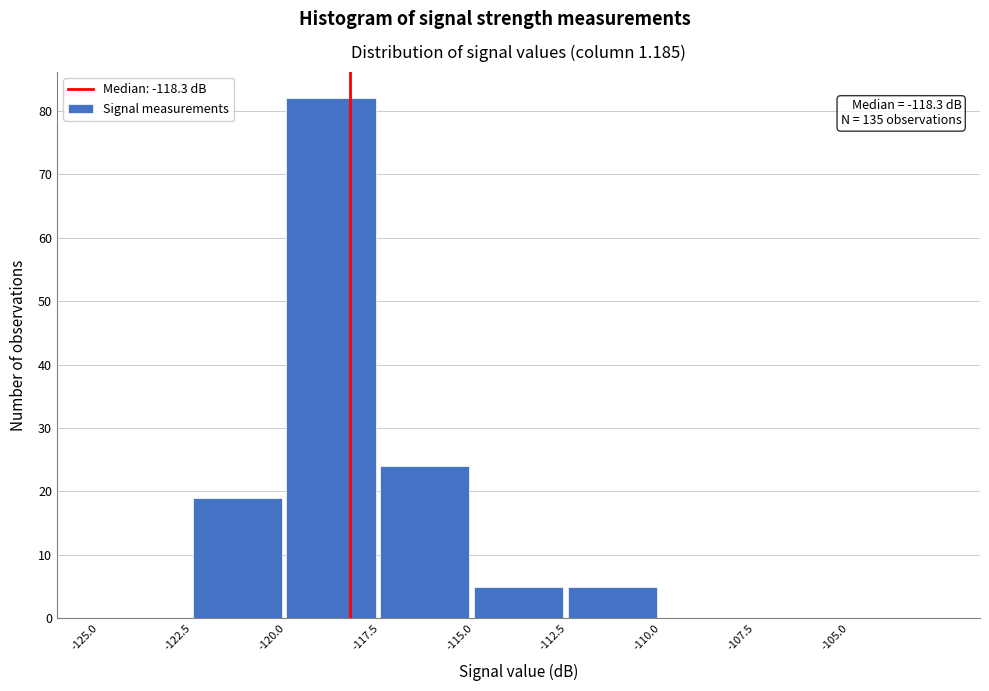

Over which range of the x-axis is the bar tallest?

-120.0 to -117.5